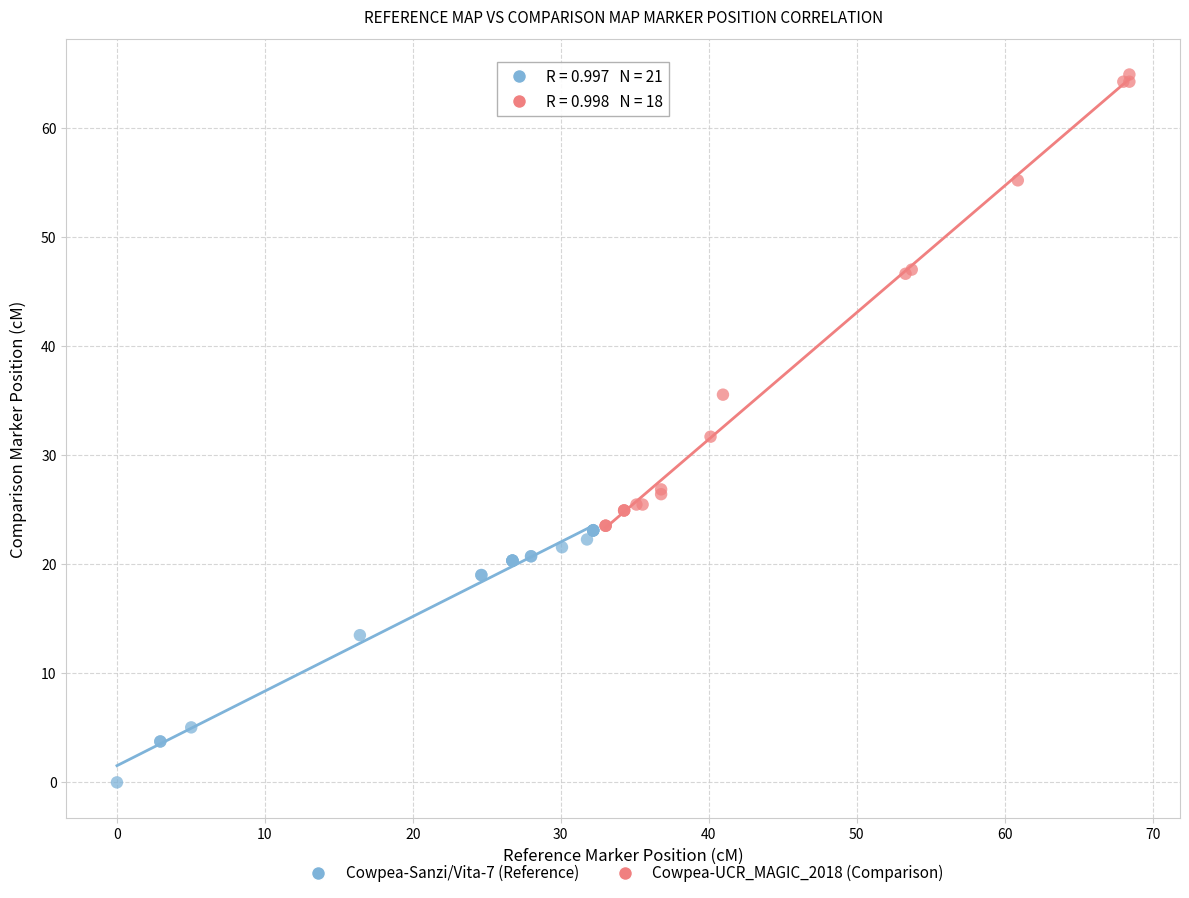

Which series reaches the minimum Y coordinate?

Cowpea-Sanzi/Vita-7 (Reference)